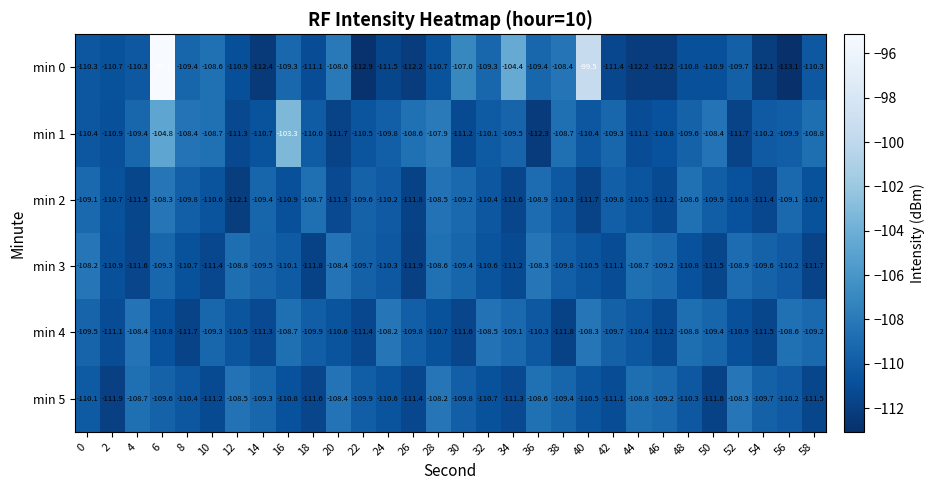

What is the maximum value shown in the chart?

-95.1